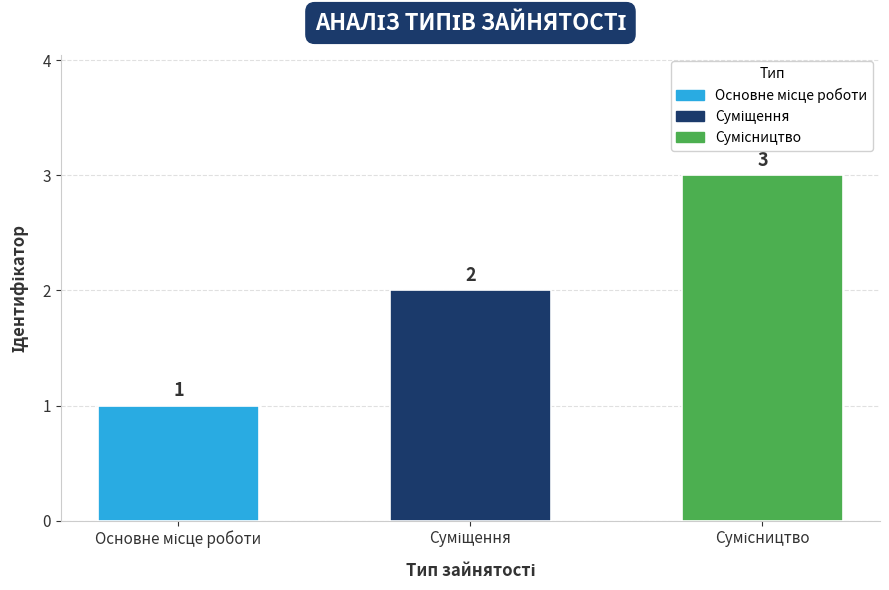

What is the value of the 1st bar from the left?

1